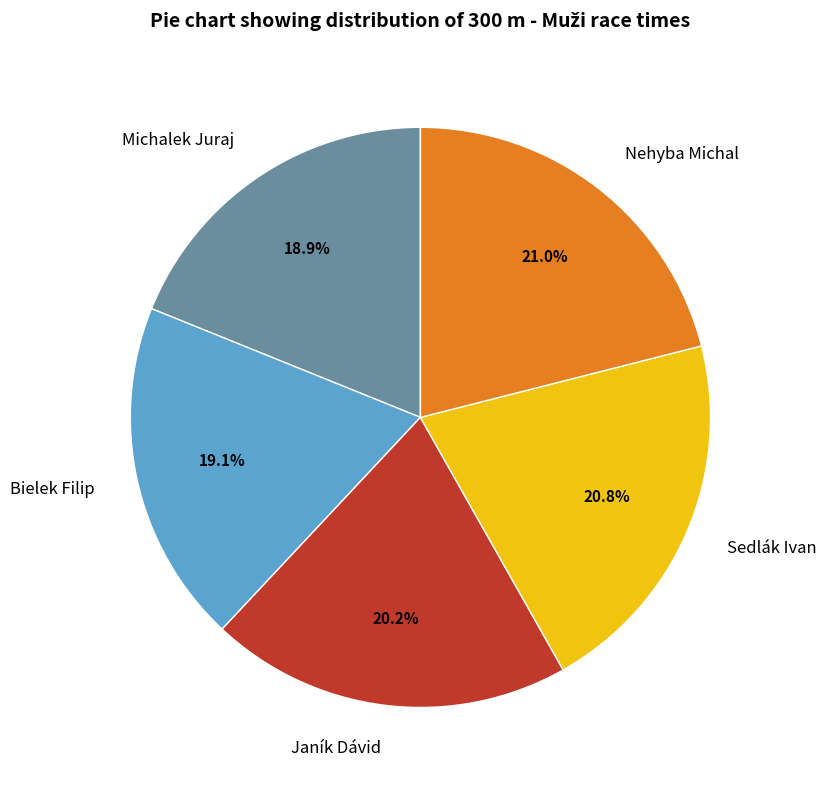

Do Janík Dávid and Bielek Filip together represent more than half of the pie?

No